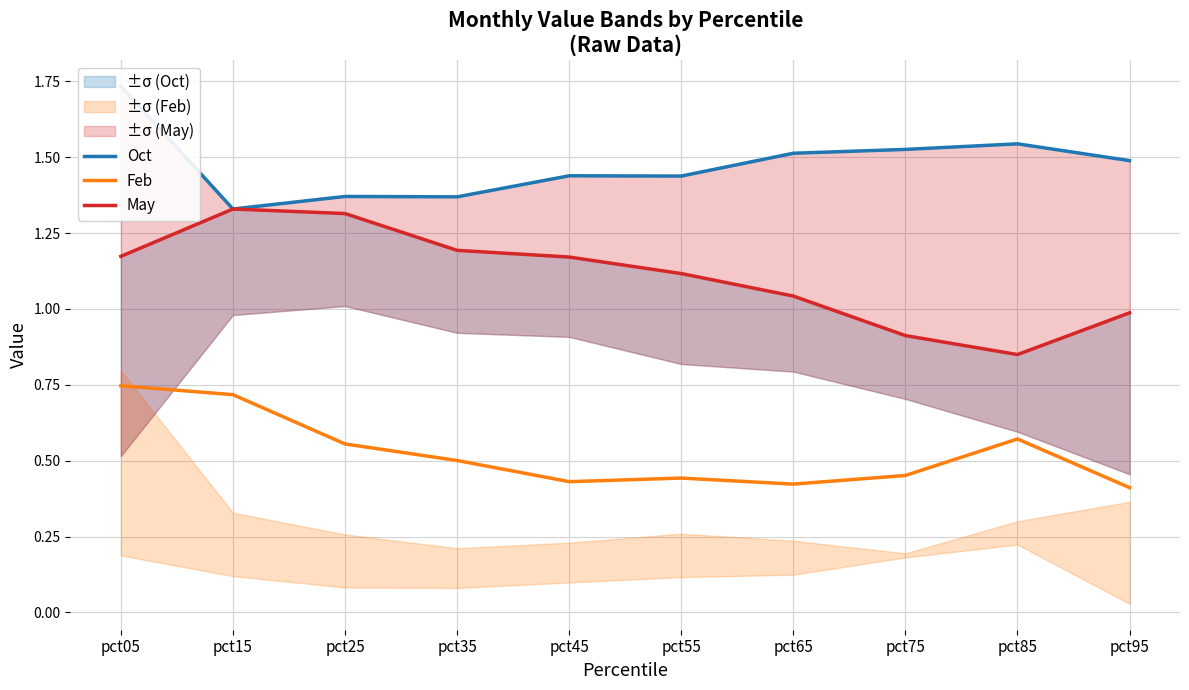

True or false: Feb and Oct cross at least once.

False